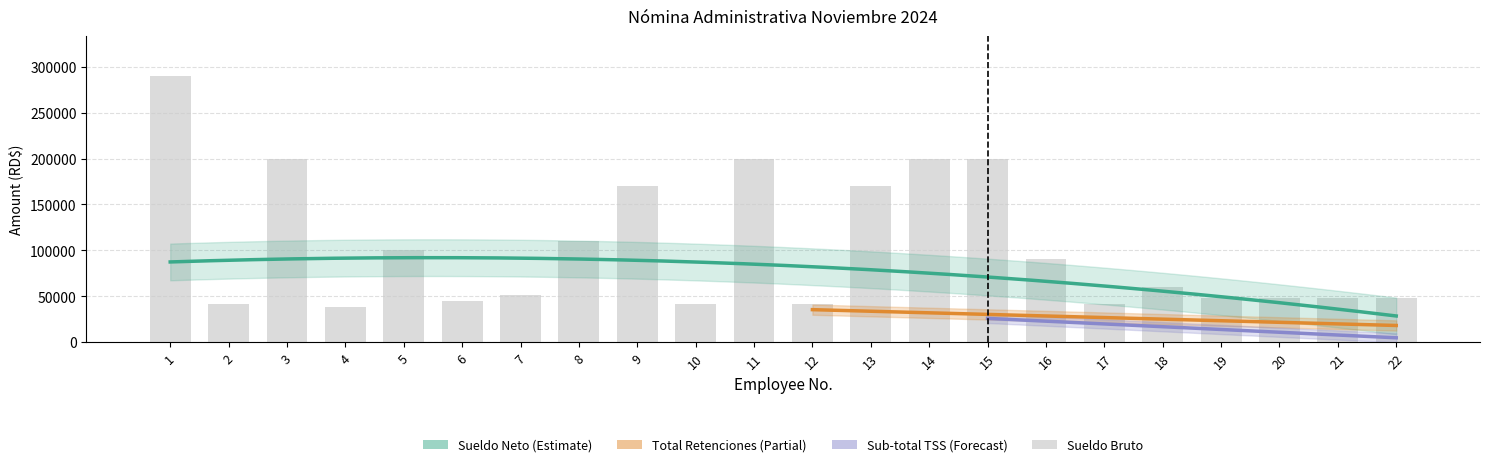

What is the smallest value displayed?

38000